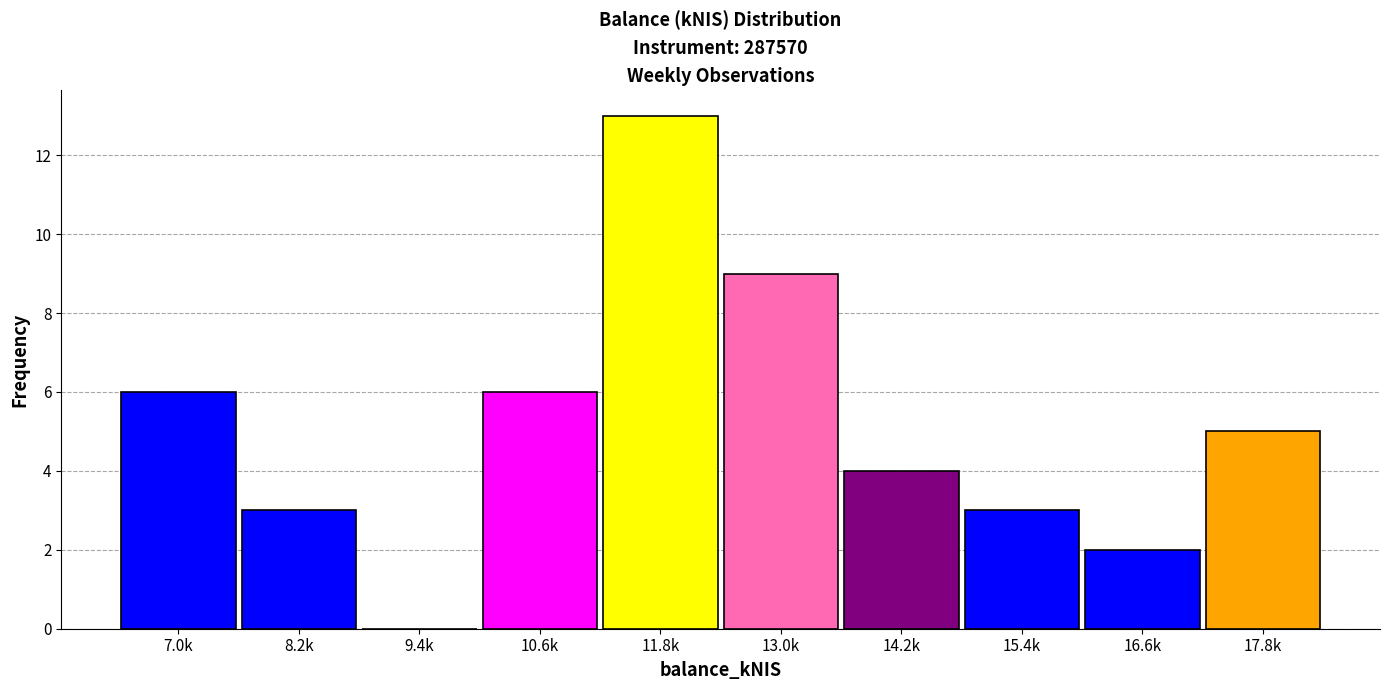

Reading left to right, what are all the values shown in this chart?

7.0k=6	8.2k=3	9.4k=0	10.6k=6	11.8k=13	13.0k=9	14.2k=4	15.4k=3	16.6k=2	17.8k=5